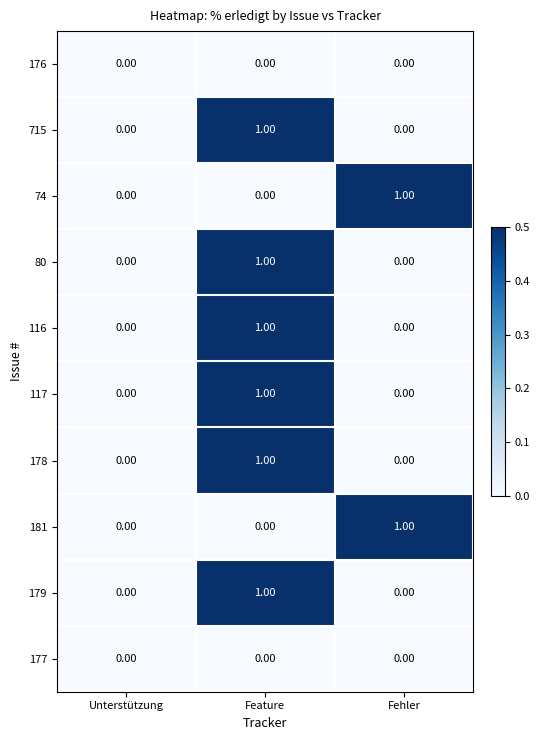

At which category is the sum across all series the highest?

Feature